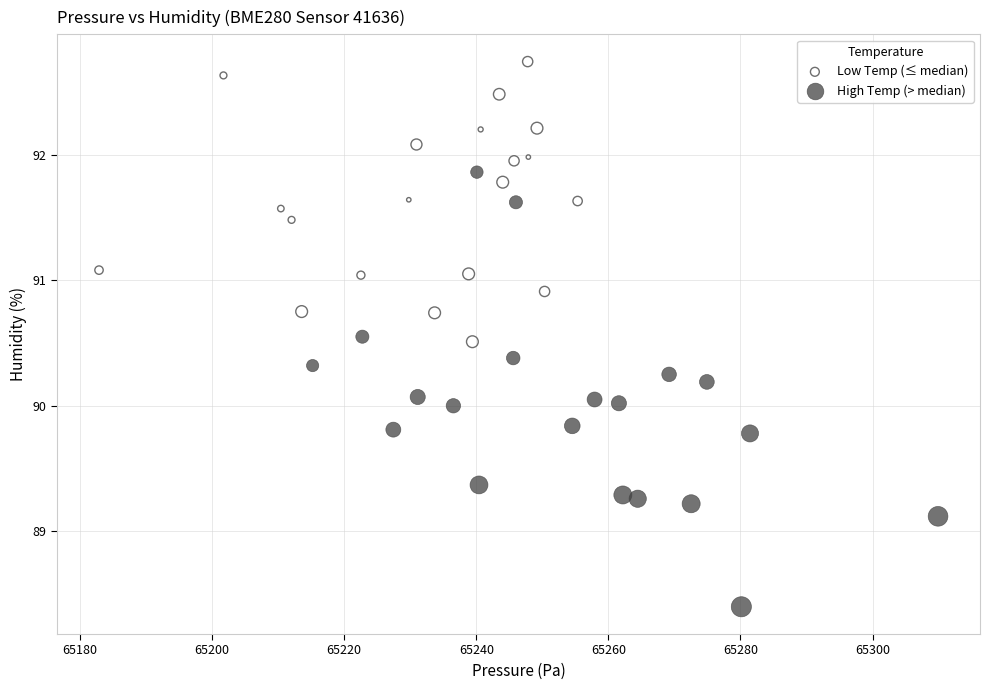

What are all the series names shown in the legend?

Low Temp (≤ median), High Temp (> median)